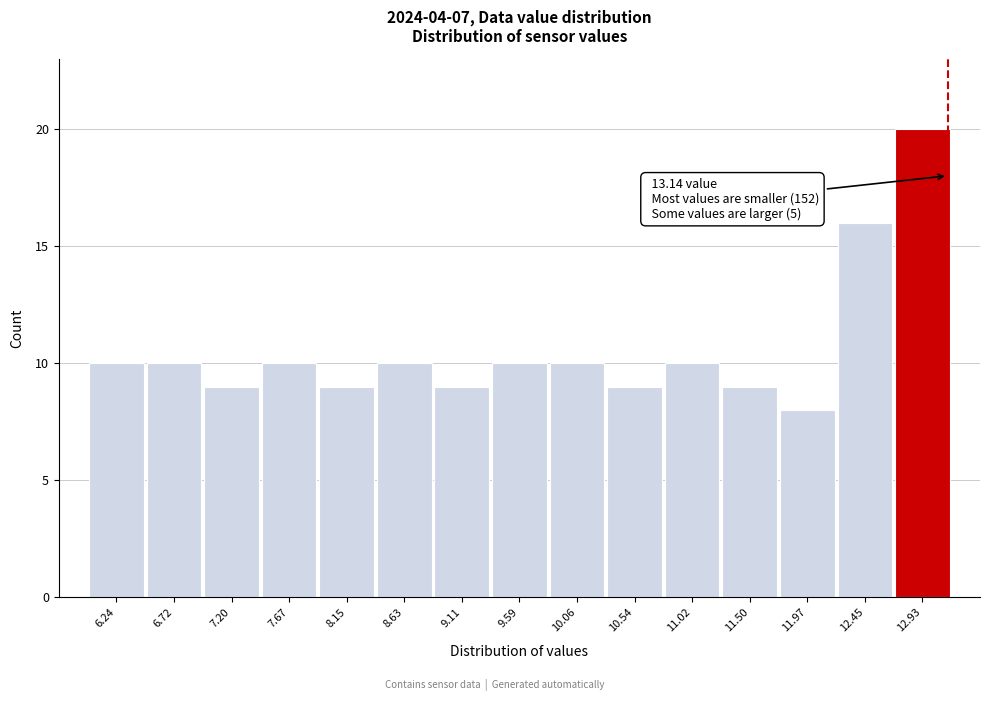

Over which range of the x-axis is the bar tallest?

12.70 to 13.15